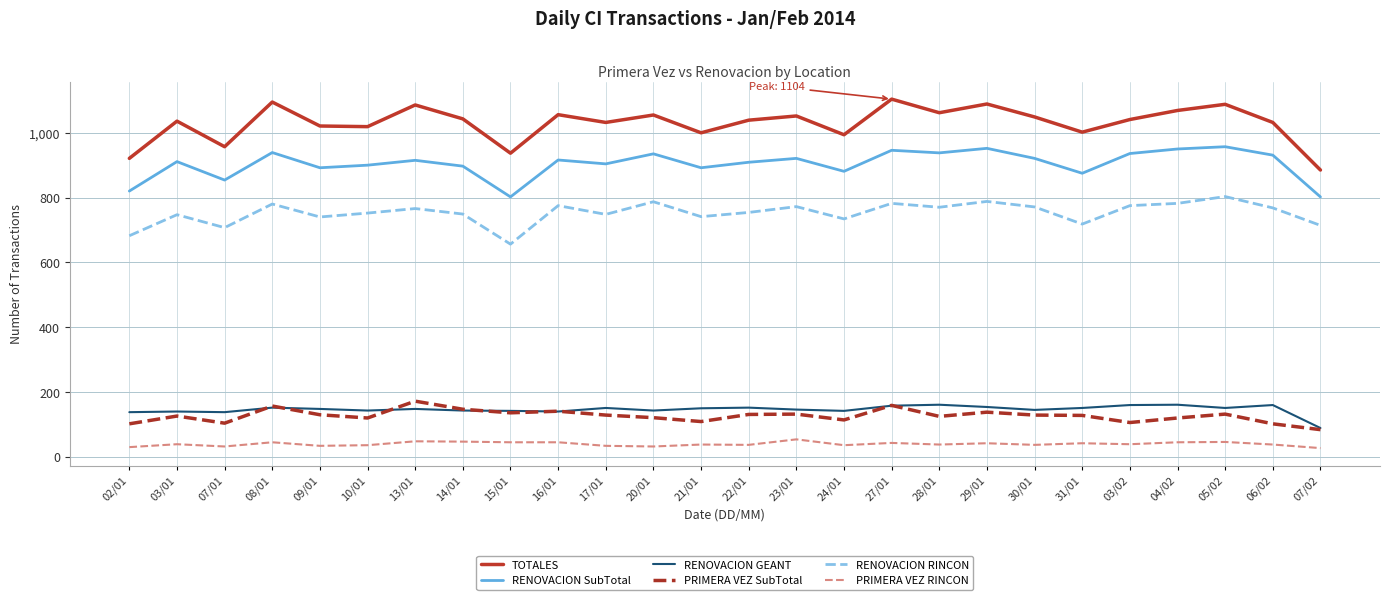

What are all the series names shown in the legend?

TOTALES, RENOVACION SubTotal, RENOVACION GEANT, PRIMERA VEZ SubTotal, RENOVACION RINCON, PRIMERA VEZ RINCON